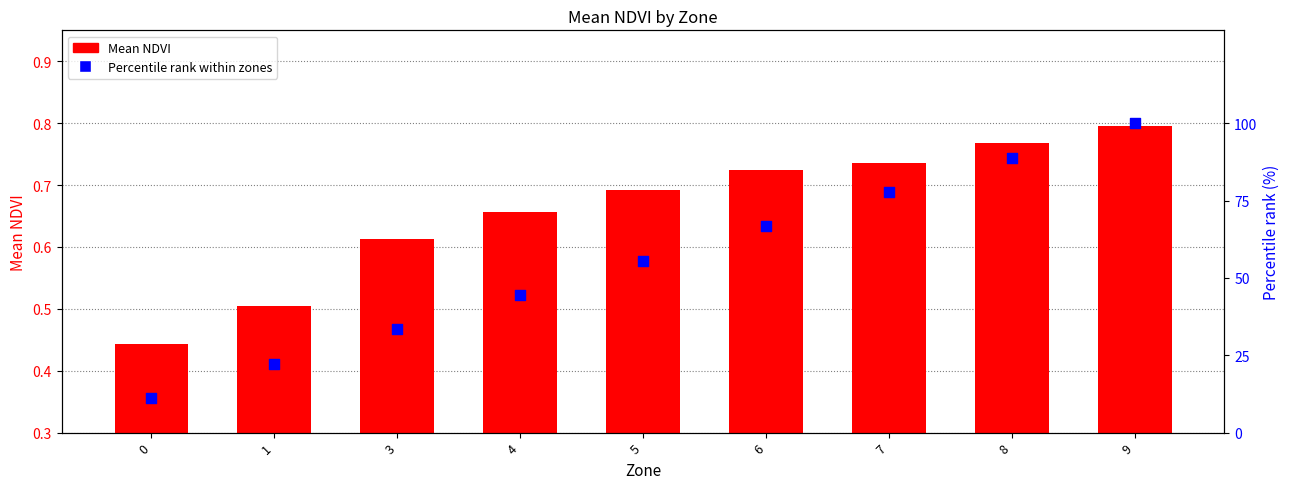

Which series reaches the maximum Y coordinate?

Percentile rank within zones